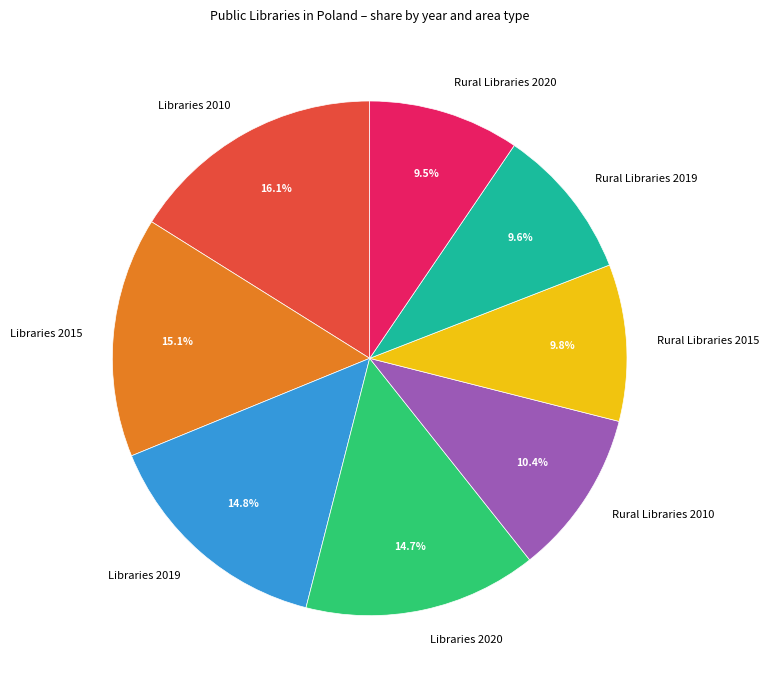

Count the number of slices in the pie.

8